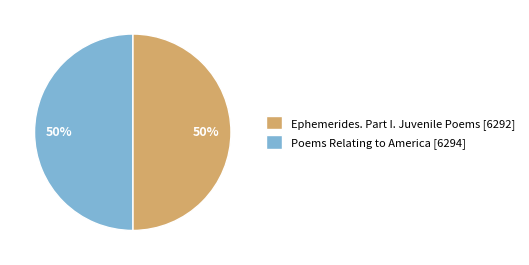

Count the number of slices in the pie.

2